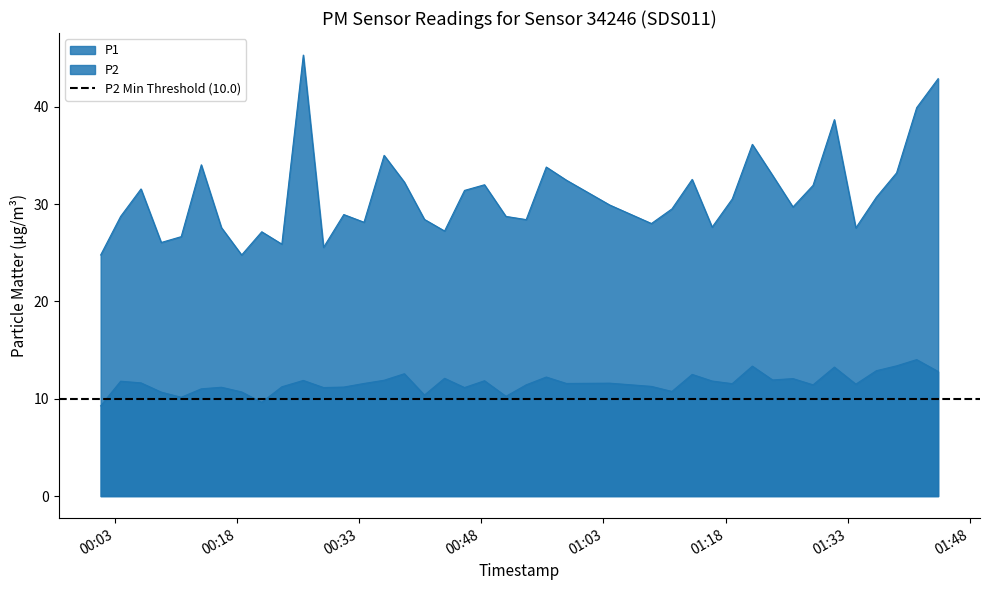

True or false: P2 and P1 intersect in this chart.

False